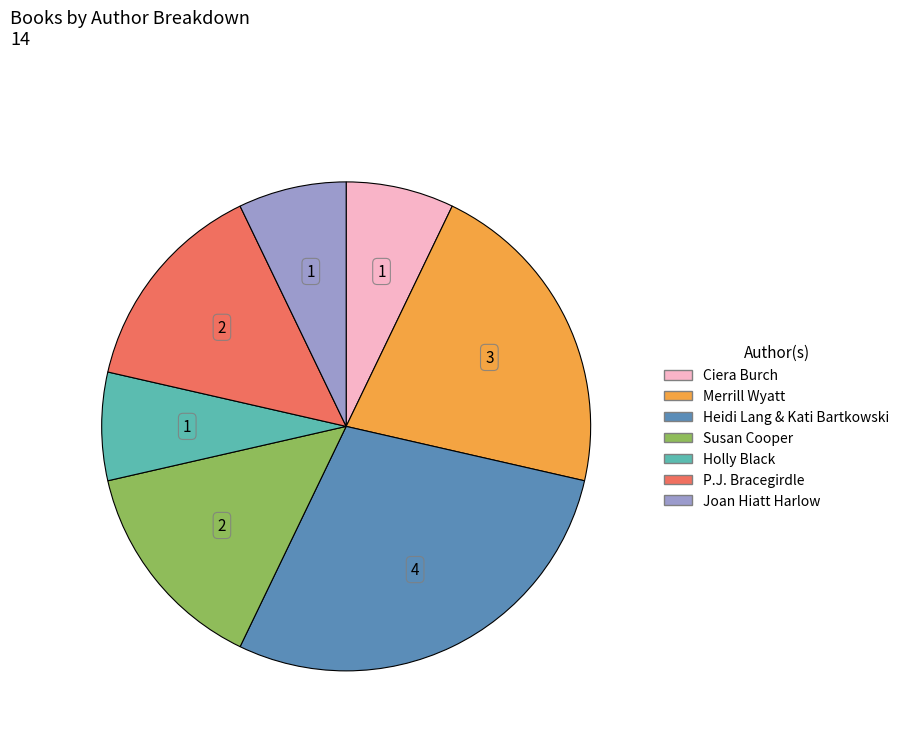

Which category has the biggest portion of the pie?

Heidi Lang & Kati Bartkowski